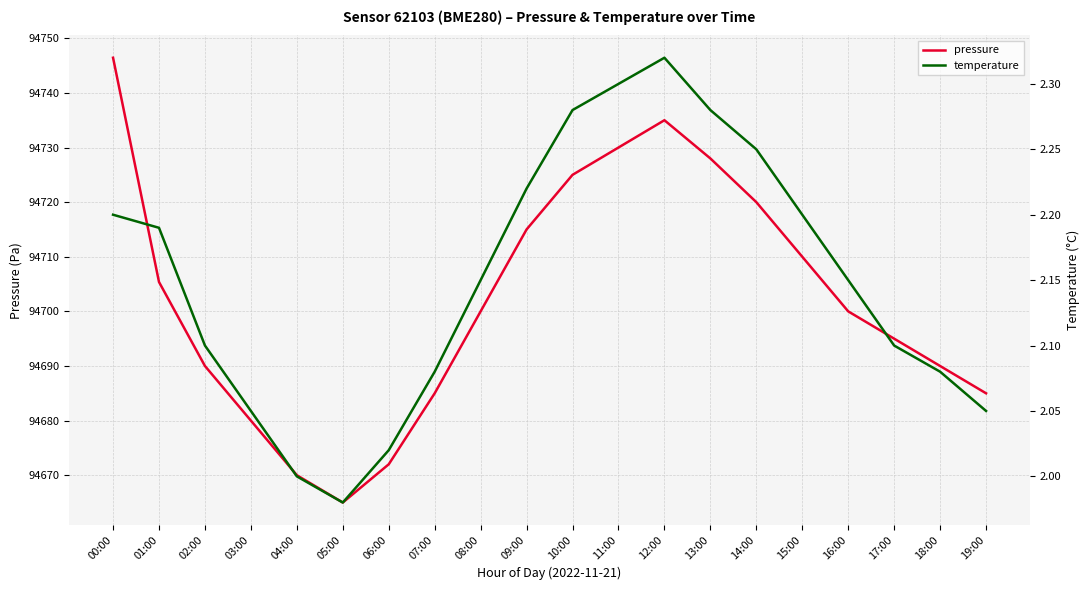

What is the difference between the maximum and minimum values in the temperature series?

0.3